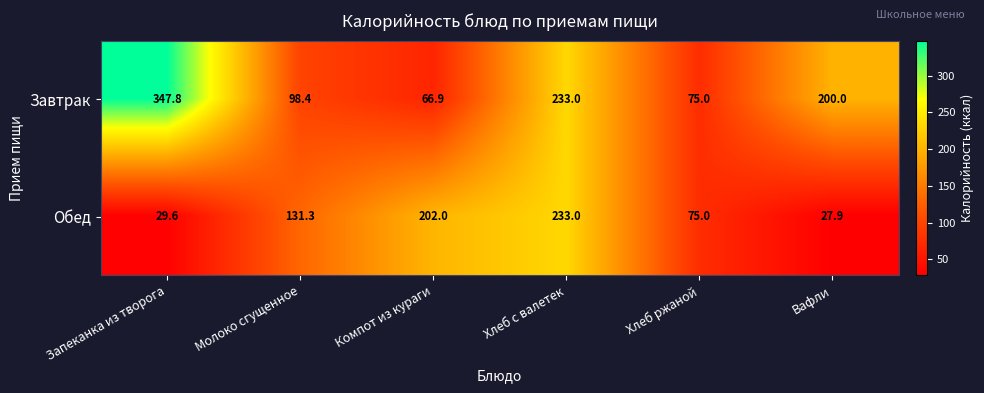

Is it true that Завтрак equals 129.5 at Хлеб с валетек?

False